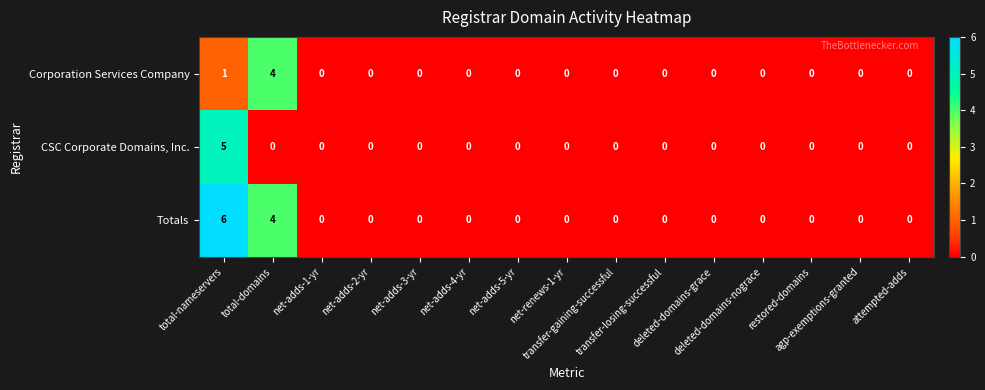

List the series in order of their peak value, highest first.

Totals, CSC Corporate Domains, Inc., Corporation Services Company